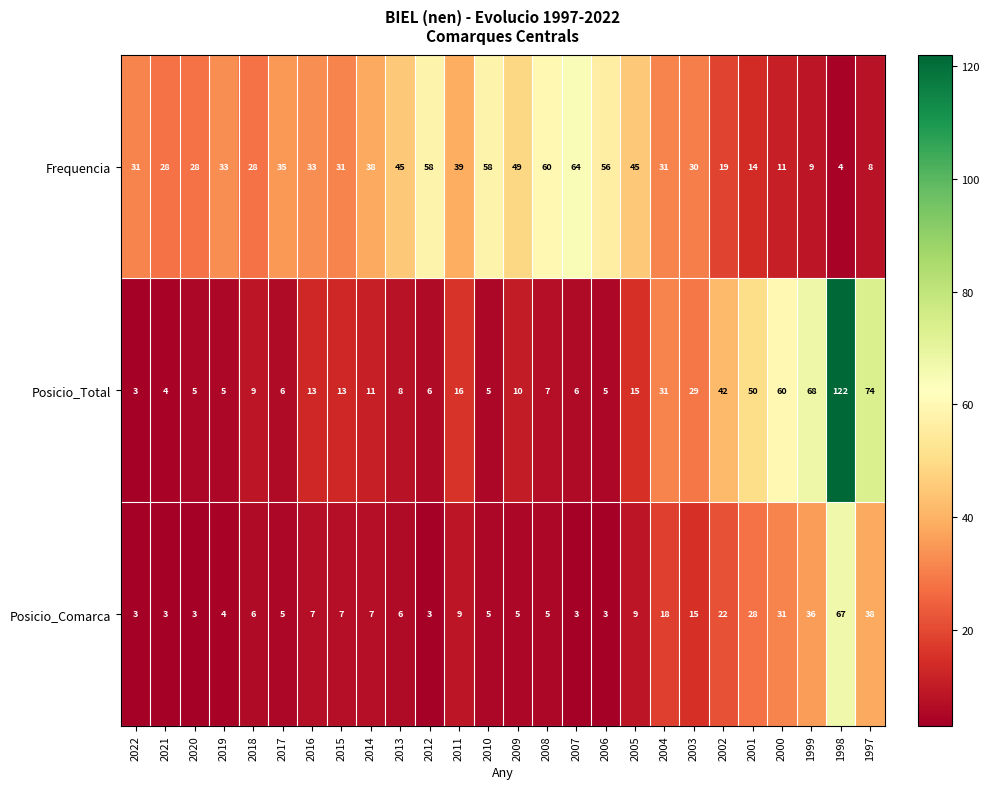

Count the number of data series in this chart.

3